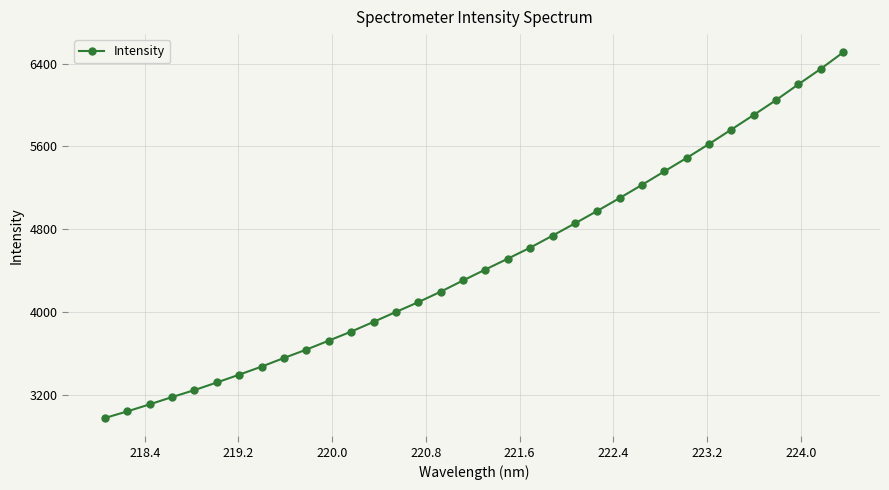

How many lines are shown in the chart?

1